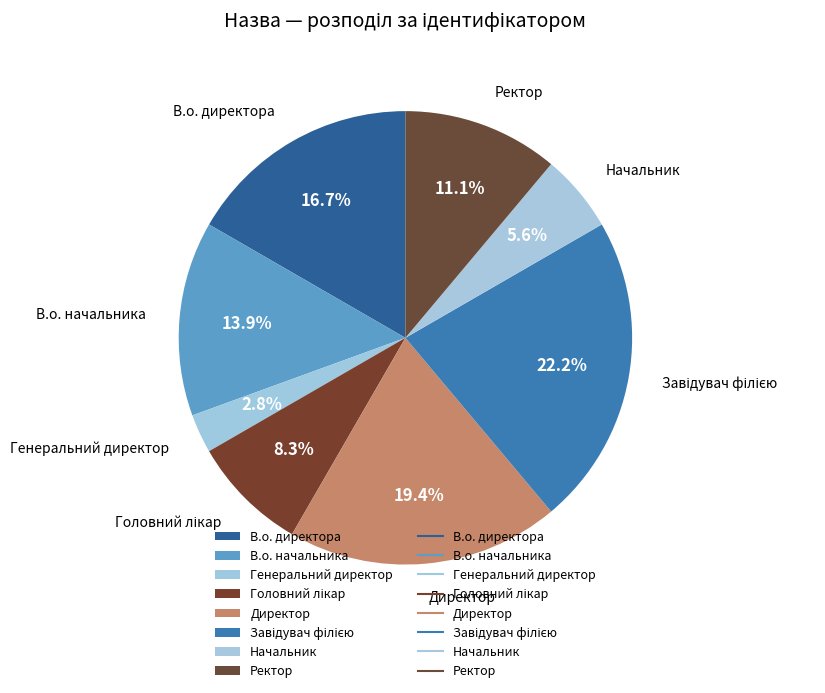

What is the ratio of the value at Начальник to the value at Директор?

0.3